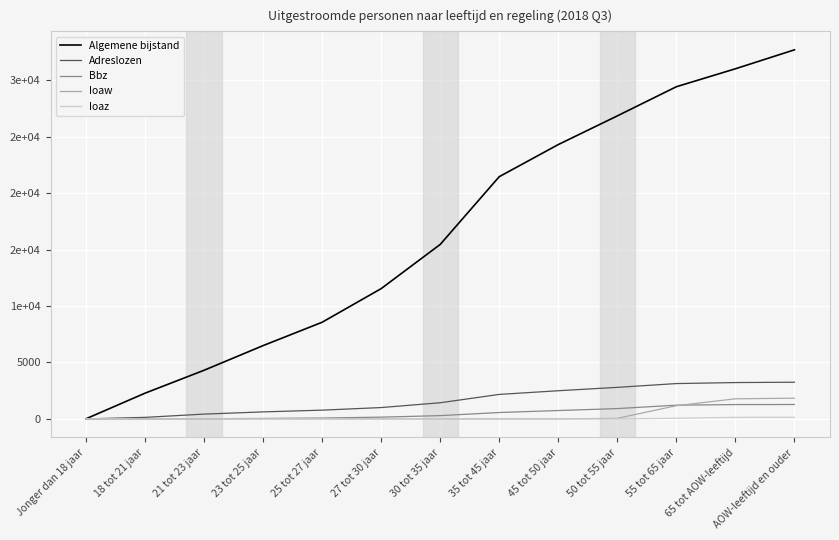

What is the spread (max minus min) of values at 30 tot 35 jaar?

15460